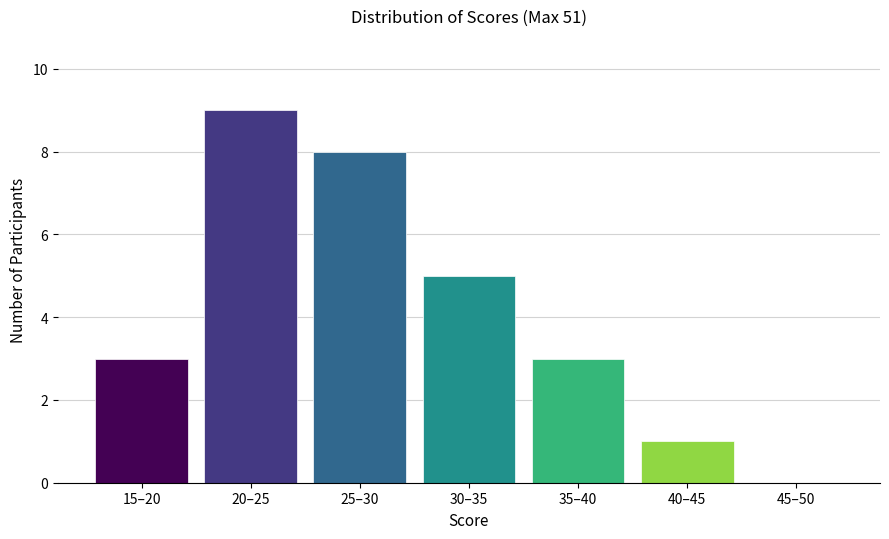

Reading right to left, what are all the values shown in this chart?

45–50=0	40–45=1	35–40=3	30–35=5	25–30=8	20–25=9	15–20=3